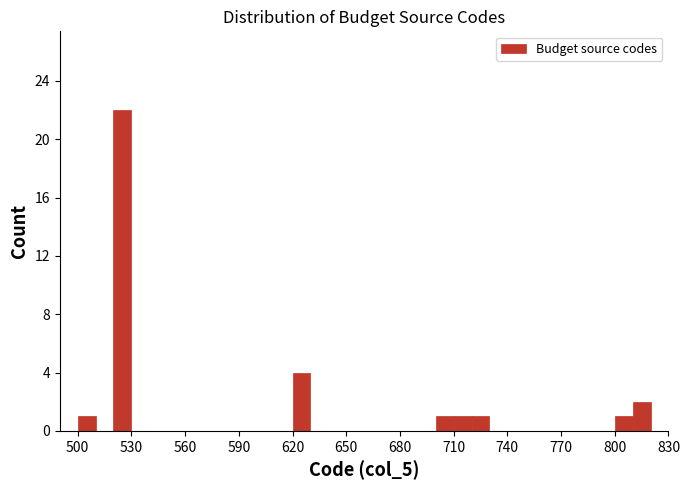

Read against the x-axis, roughly where is the centre of the tallest bar?

525